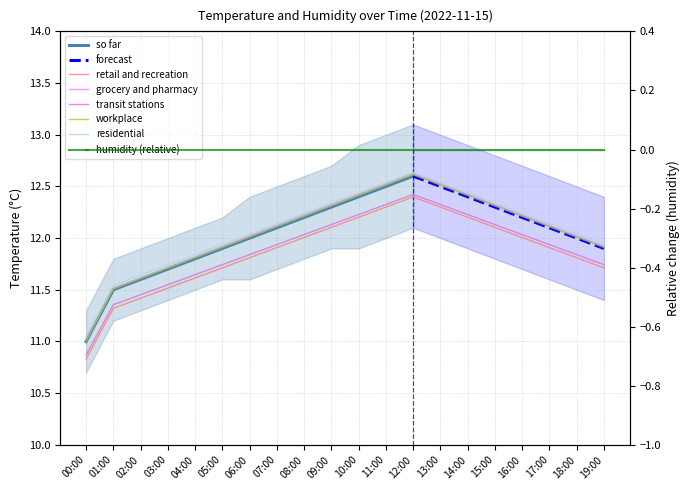

What is the change in value from 06:00 to 08:00?

+0.2